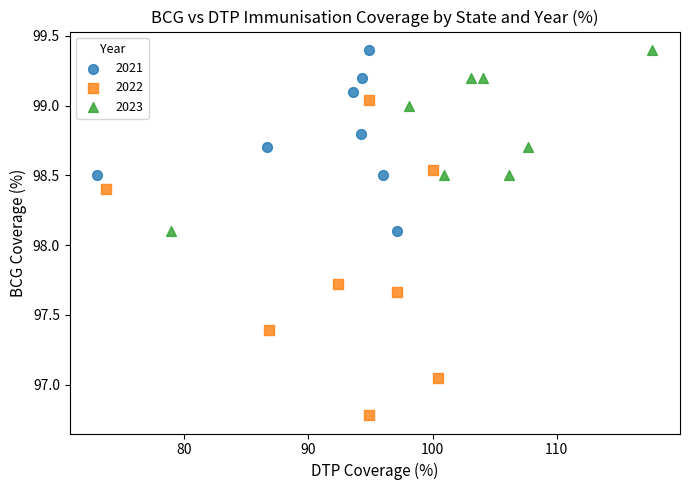

Which series has the widest spread of Y values?

2022